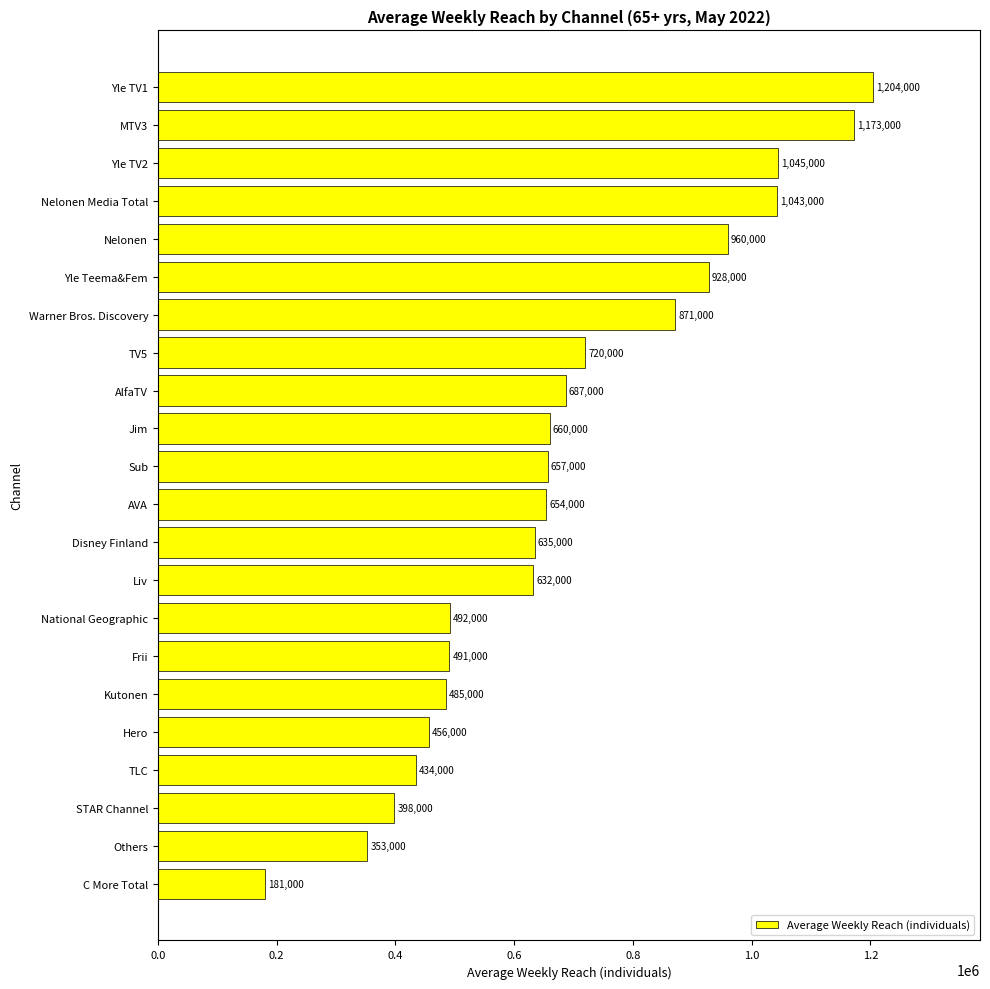

What is the difference between the maximum and minimum values?

1023000